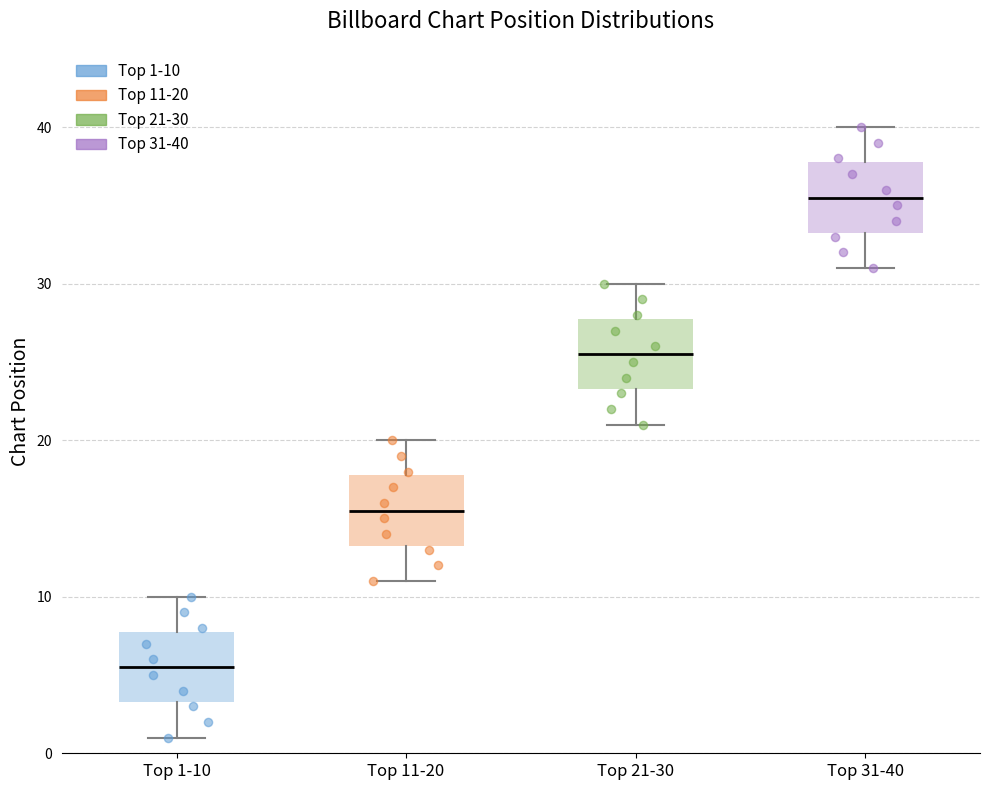

Reading left to right, read every box against the y-axis: the position of its median line, the range the box covers, and the ends of its whiskers. The values are not printed on the chart, so give them approximately, as read against the axis.

Top 1-10: median 6, box 3 to 8, whiskers 1 to 10
Top 11-20: median 16, box 13 to 18, whiskers 11 to 20
Top 21-30: median 26, box 23 to 28, whiskers 21 to 30
Top 31-40: median 36, box 33 to 38, whiskers 31 to 40